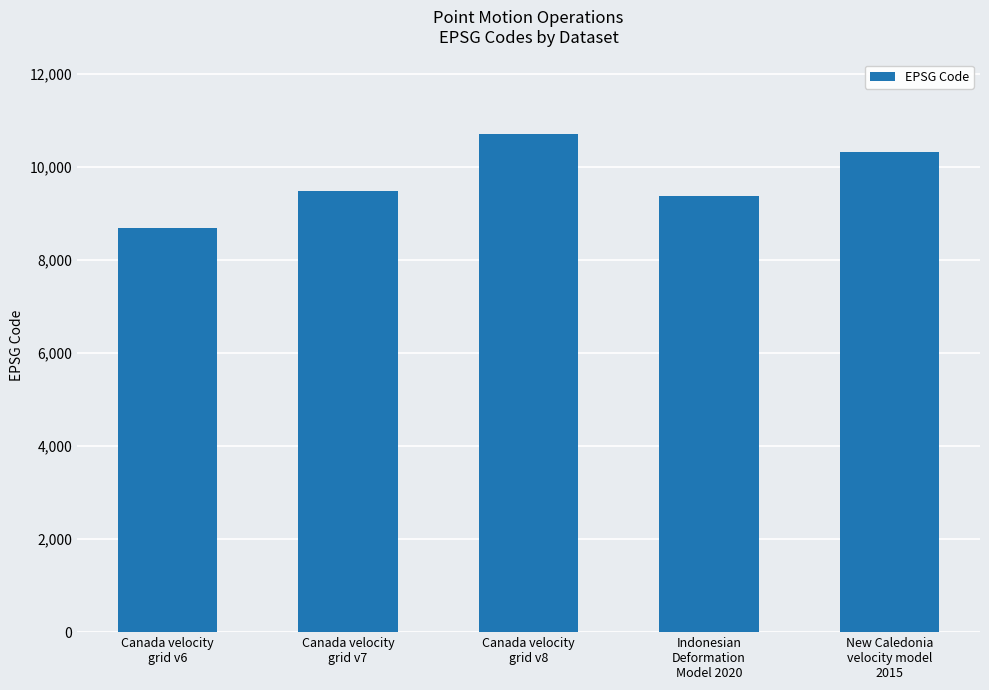

The chart shows a value of 10707 at Canada velocity
grid v8. True or false?

True